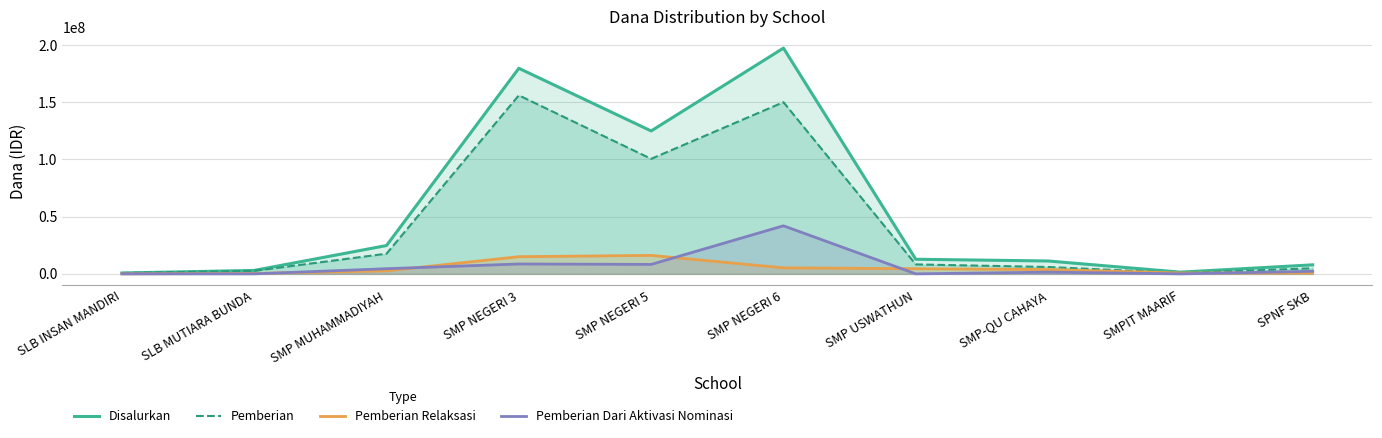

True or false: Pemberian Relaksasi and Pemberian intersect in this chart.

False